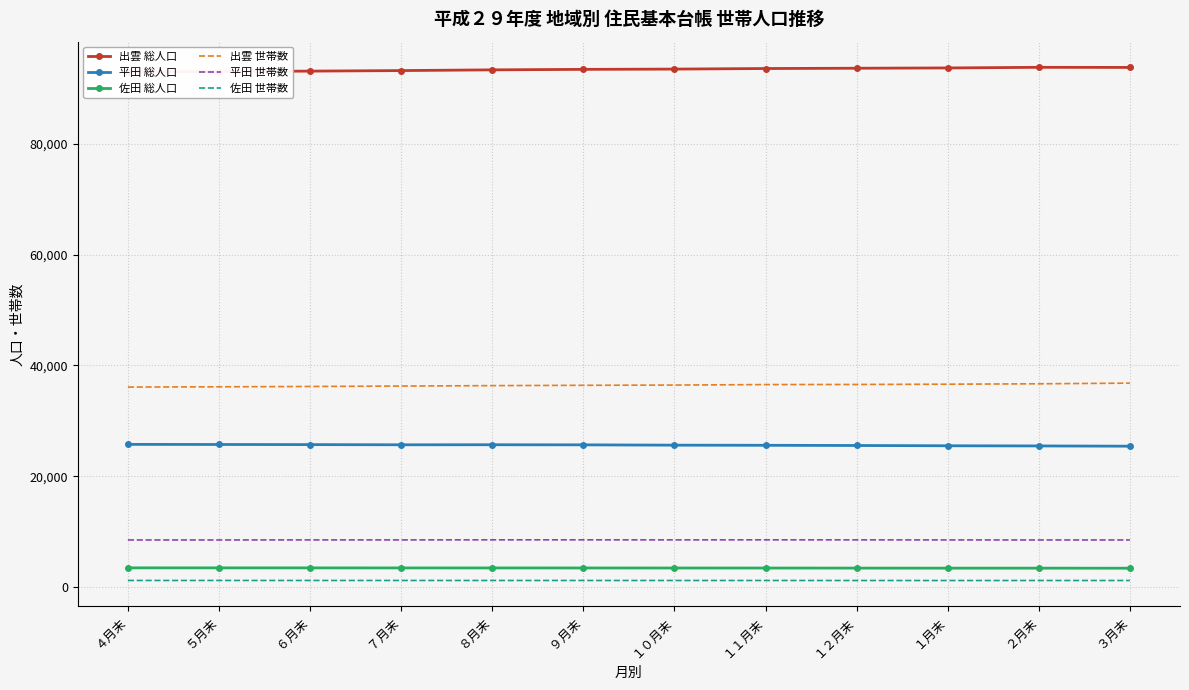

True or false: 平田 世帯数 has more than 2 interior local peaks.

False